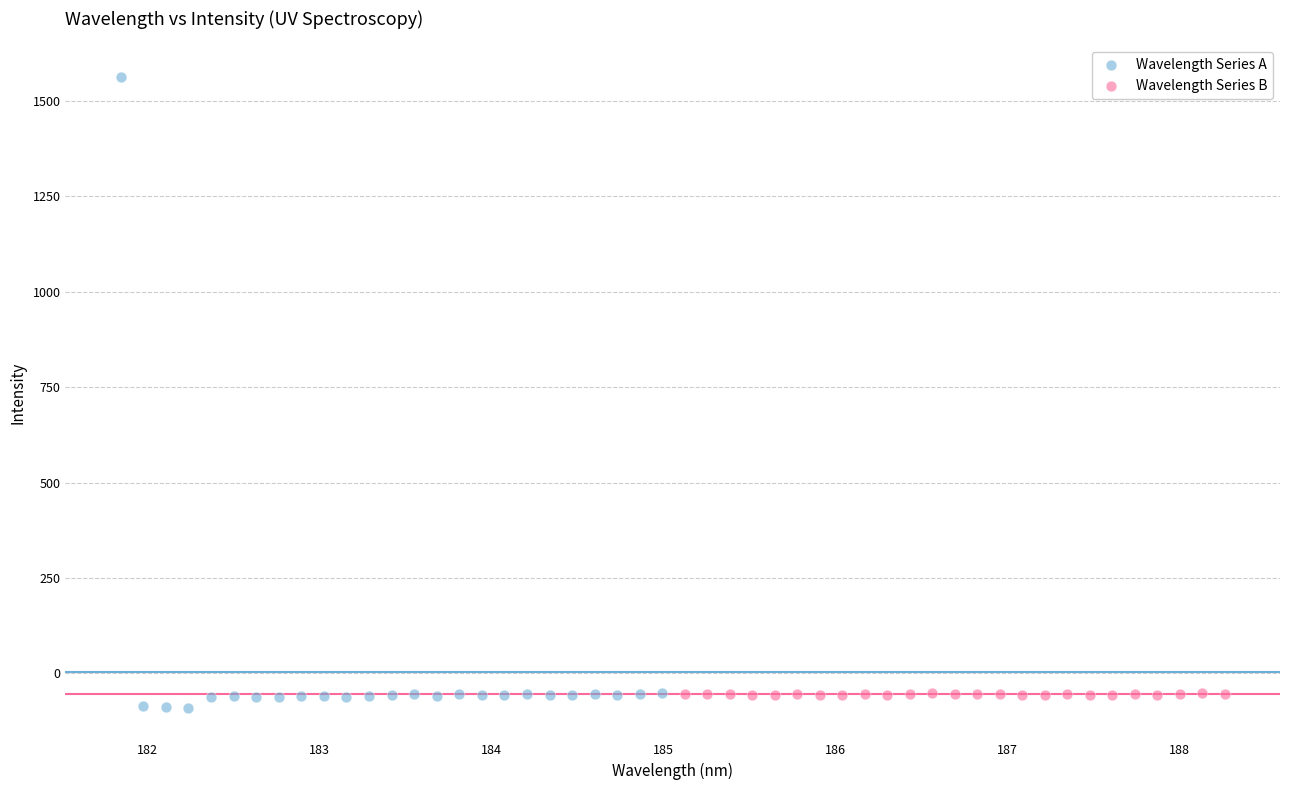

Which series has the largest Y range (max minus min)?

Wavelength Series A